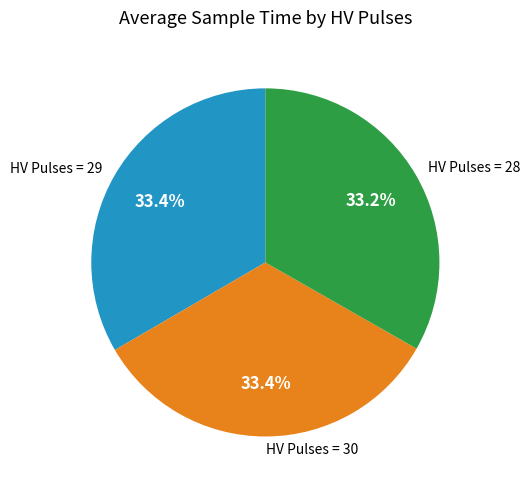

Combined, do HV Pulses = 28 and HV Pulses = 29 account for over 50%?

Yes